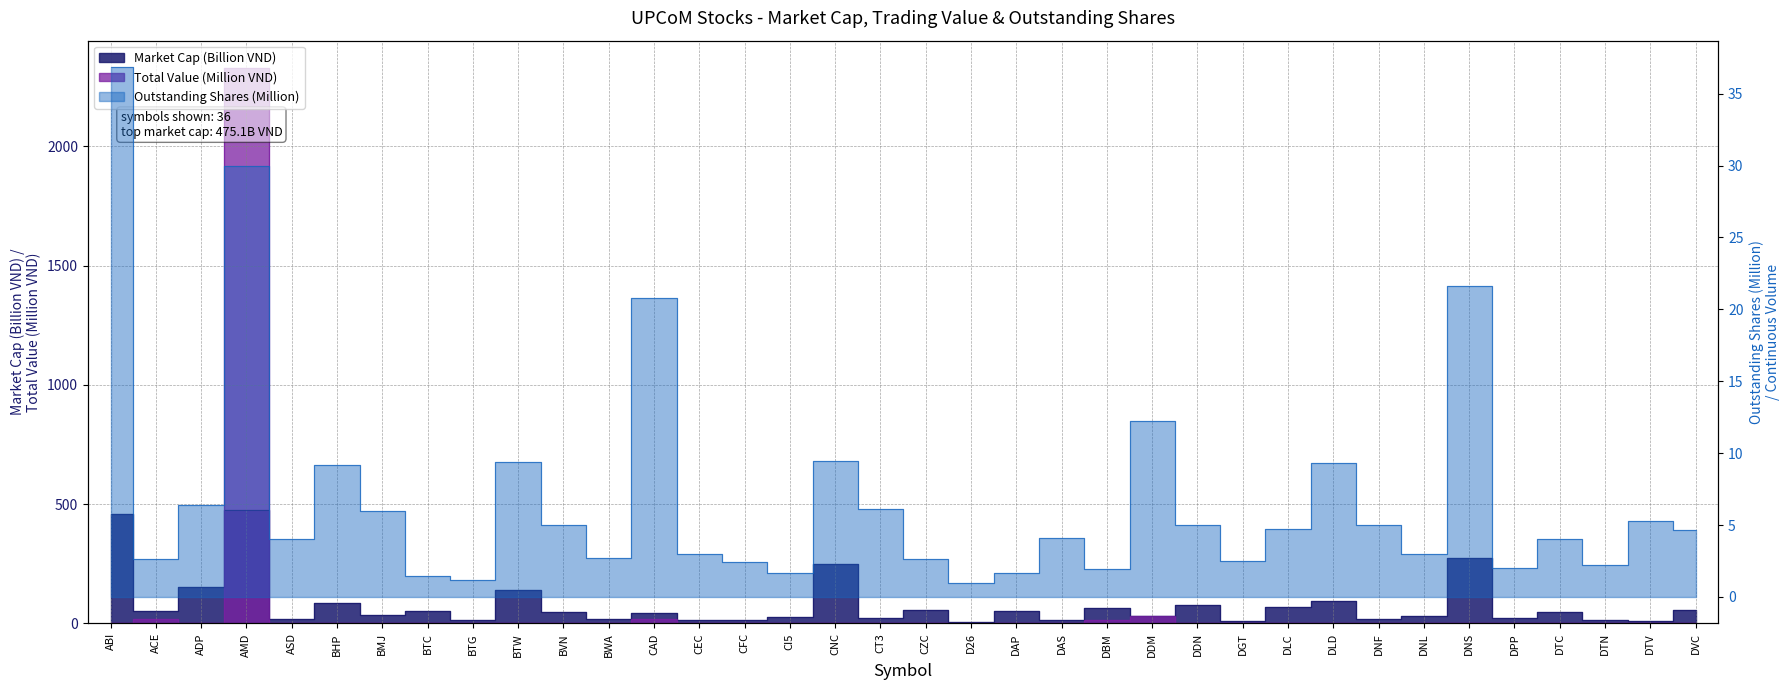

Which series changed the most between BHP and CI5?

Market Cap (VND)